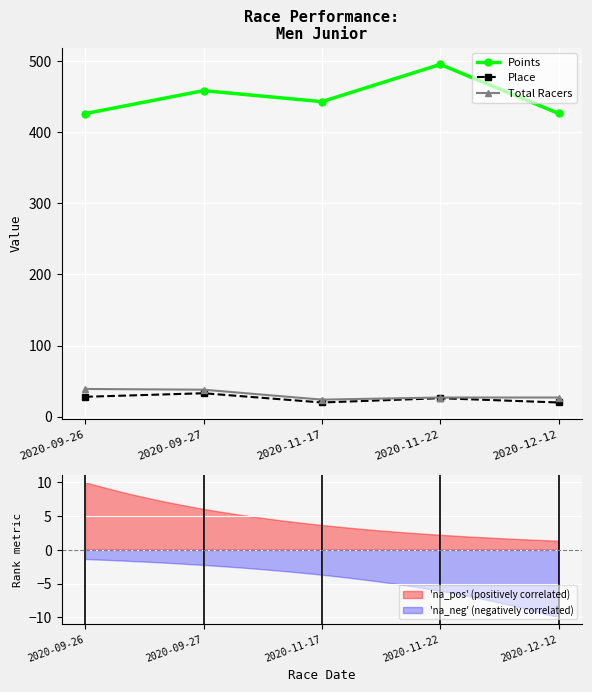

Reading right to left, extract all data points from this chart.

Points: 426.4	495.4	443.0	458.5	426.3
Place: 20.0	26.0	20.0	33.0	28.0
Total Racers: 27.0	27.0	24.0	38.0	39.0